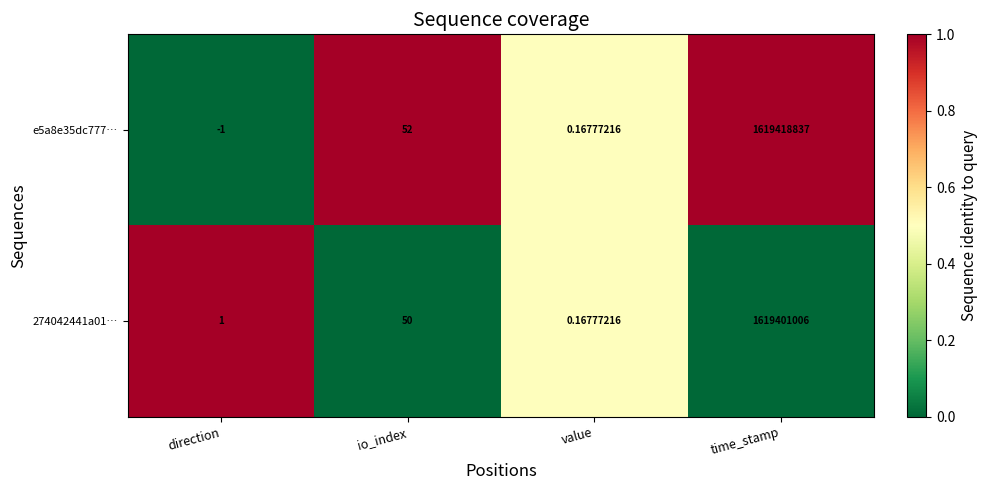

At which category does the chart reach its minimum across all series?

direction